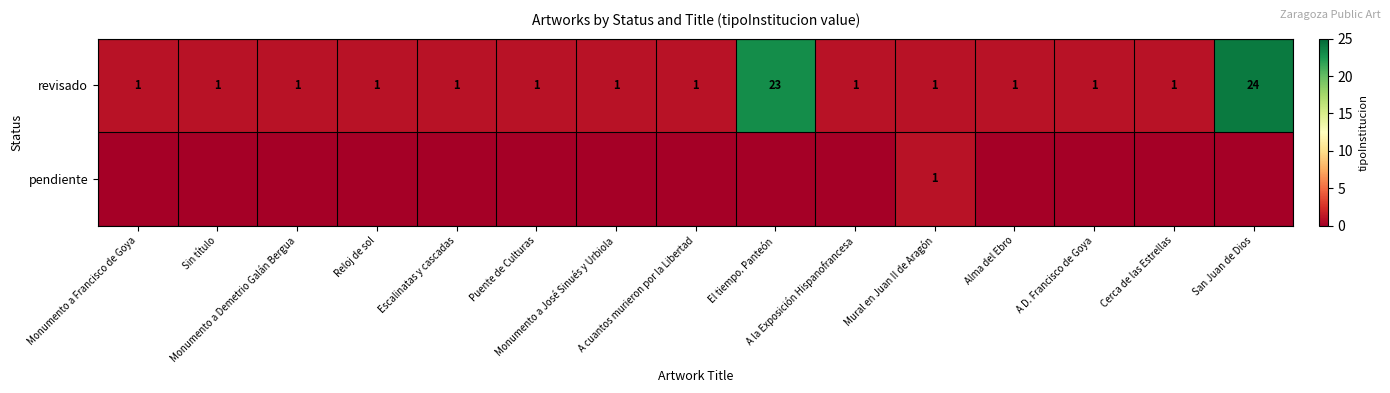

What is the maximum value for revisado?

24